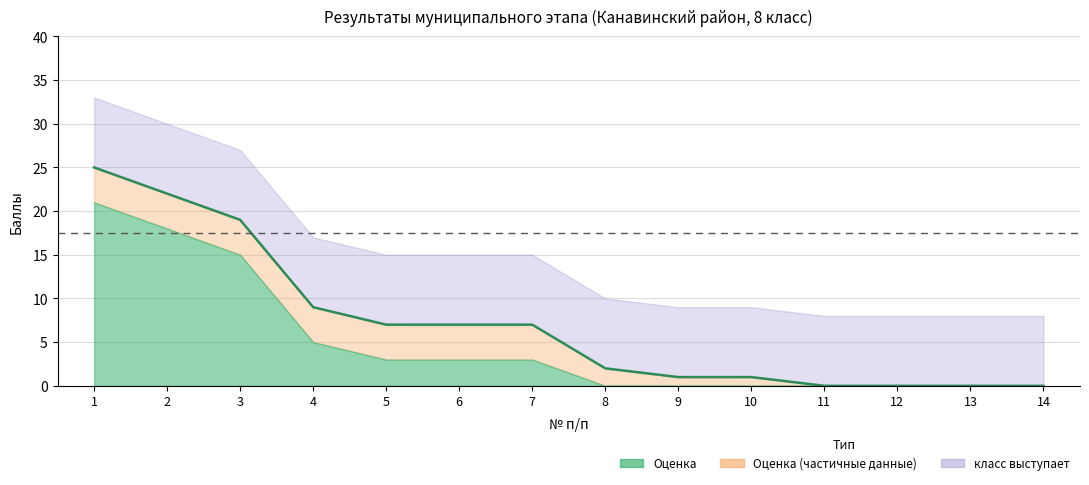

What is the difference between the maximum and second lowest values?

25